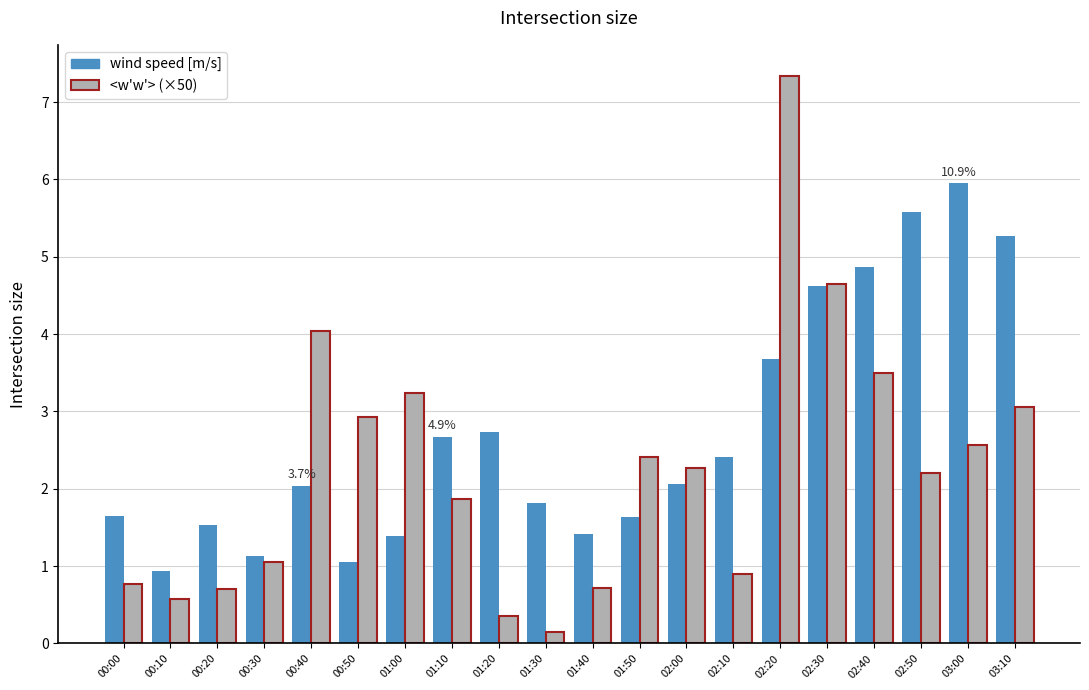

What is the minimum value shown in the chart?

0.2